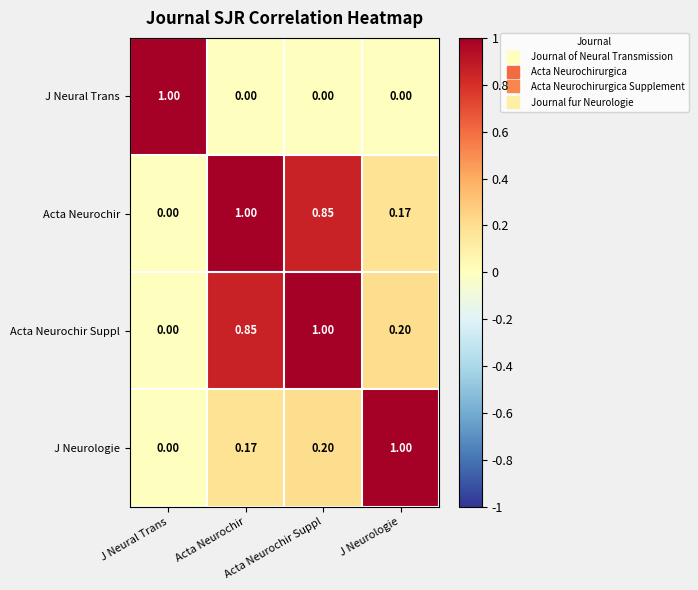

How many series are shown in this chart?

4